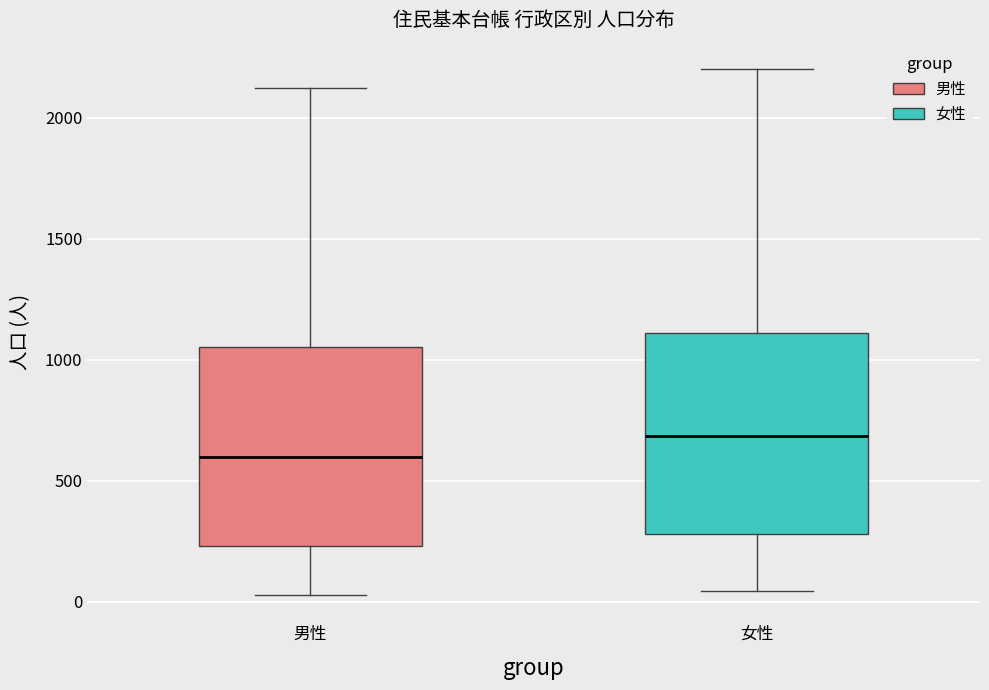

Reading left to right, read every box against the y-axis: the position of its median line, the range the box covers, and the ends of its whiskers. The values are not printed on the chart, so give them approximately, as read against the axis.

男性: median 600, box 250 to 1050, whiskers 50 to 2100
女性: median 700, box 300 to 1100, whiskers 50 to 2200